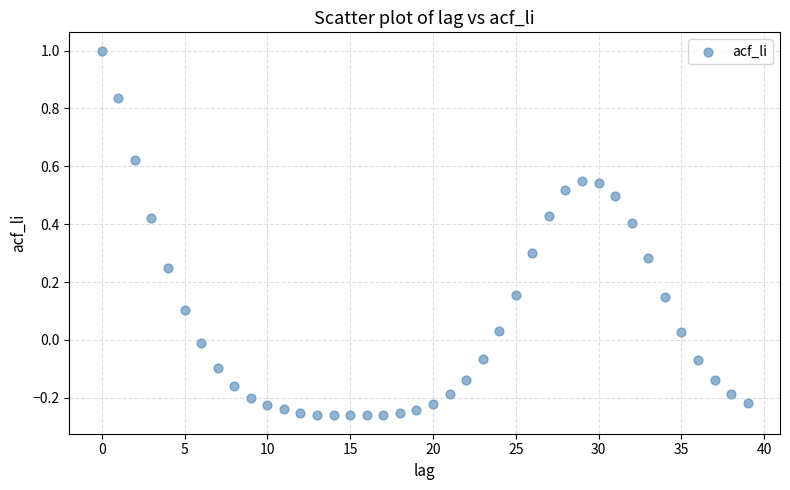

What is the range of Y values (max minus min)?

1.3